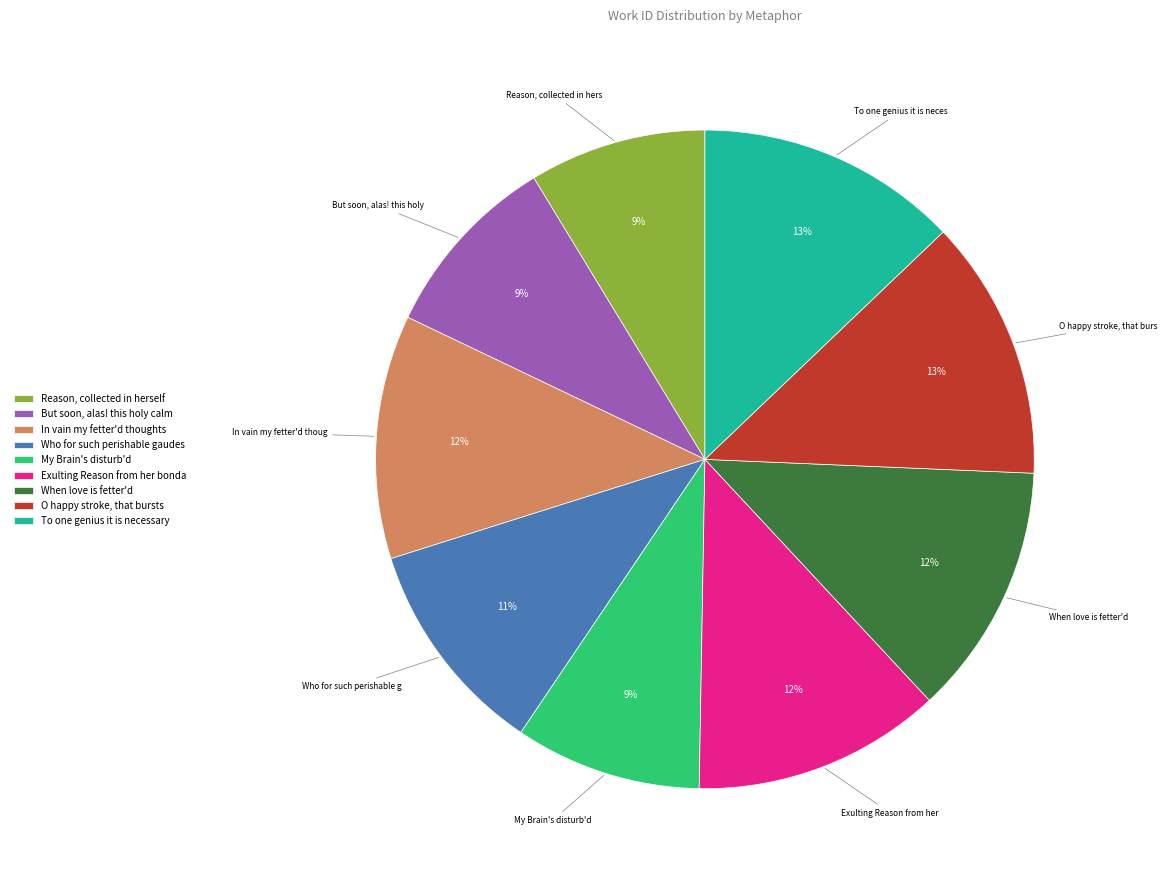

Which has a higher value, When love is fetter'd or My Brain's disturb'd?

When love is fetter'd